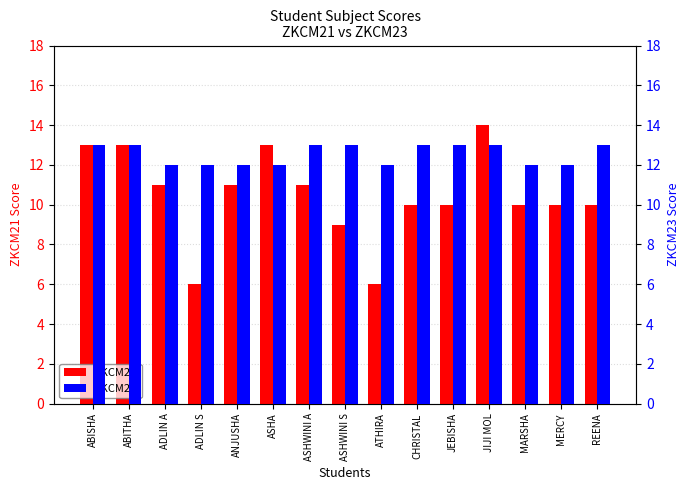

Which series has the widest spread of values?

ZKCM21